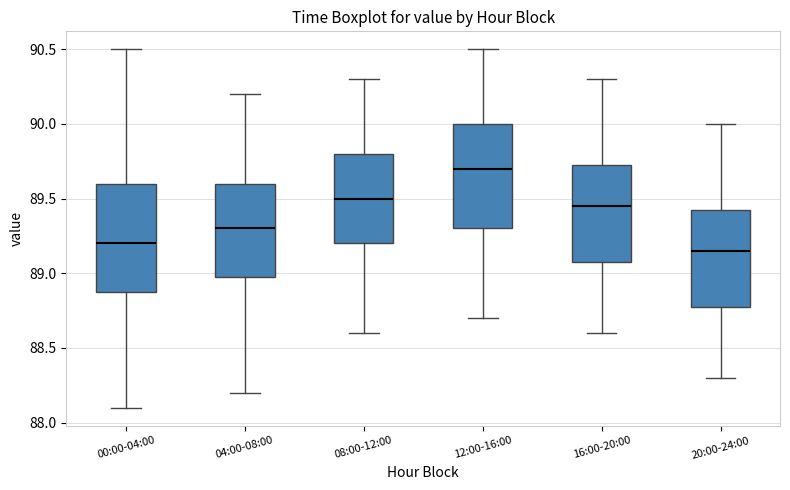

Where is the lower edge of the box for 04:00-08:00 on the y-axis? The values are not printed on the chart, so give them approximately, as read against the axis.

89.00